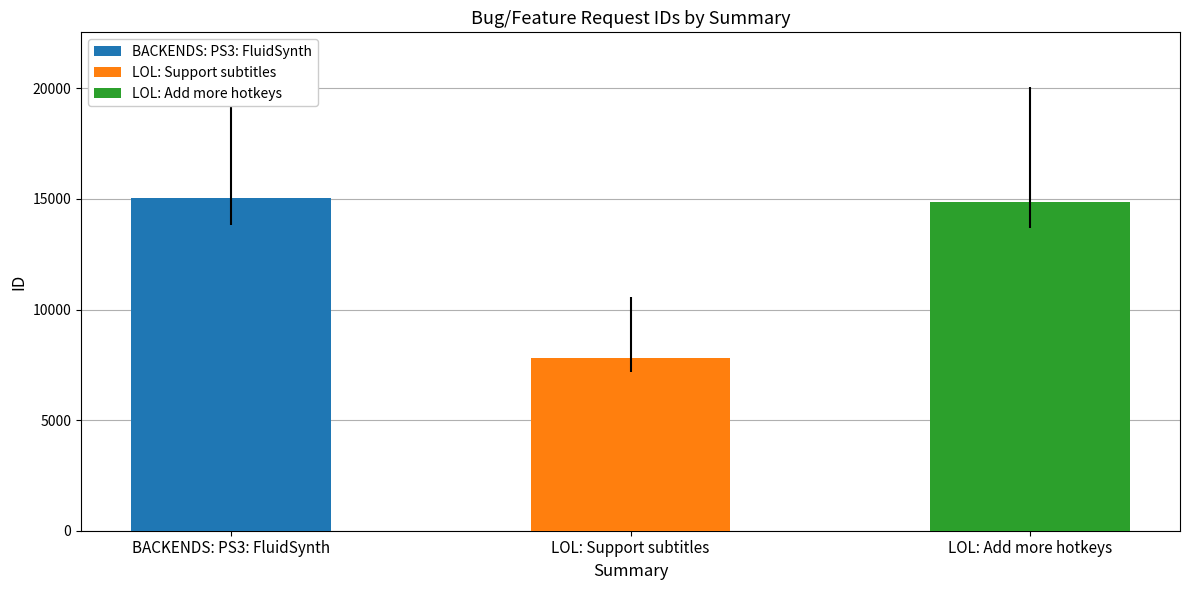

What is the sum of the values at LOL: Add more hotkeys and BACKENDS: PS3: FluidSynth?

29876